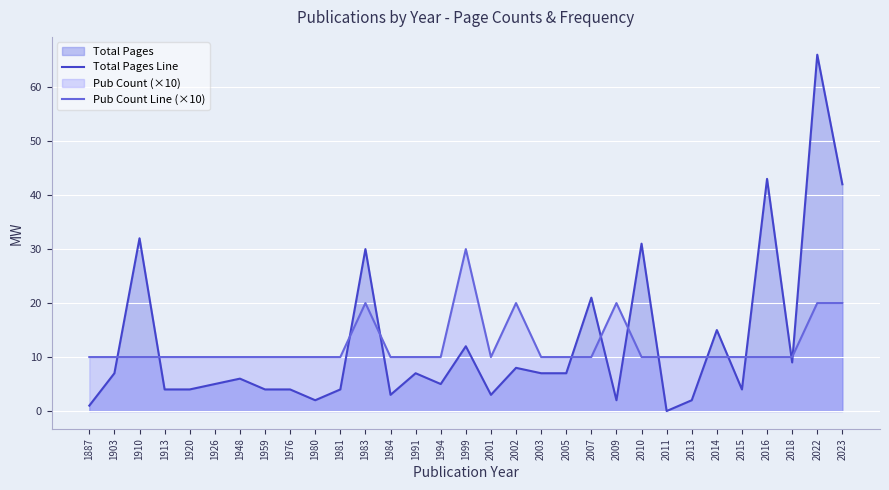

What is the value of the Total Pages Line point at the 21st from the left?

21